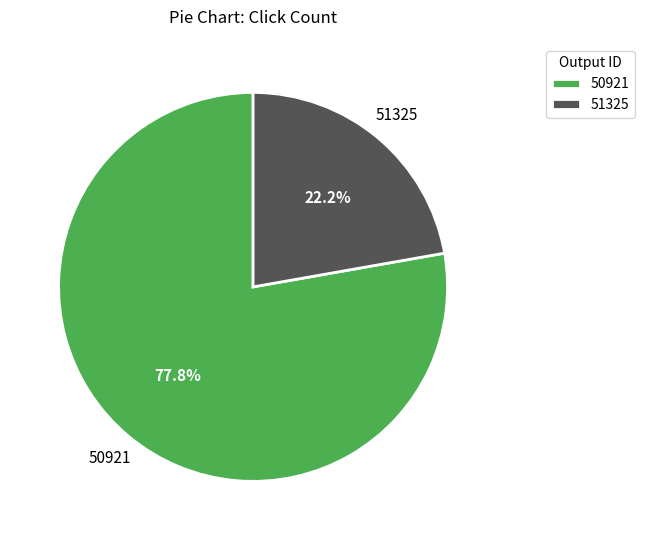

Which has a higher value, 50921 or 51325?

50921